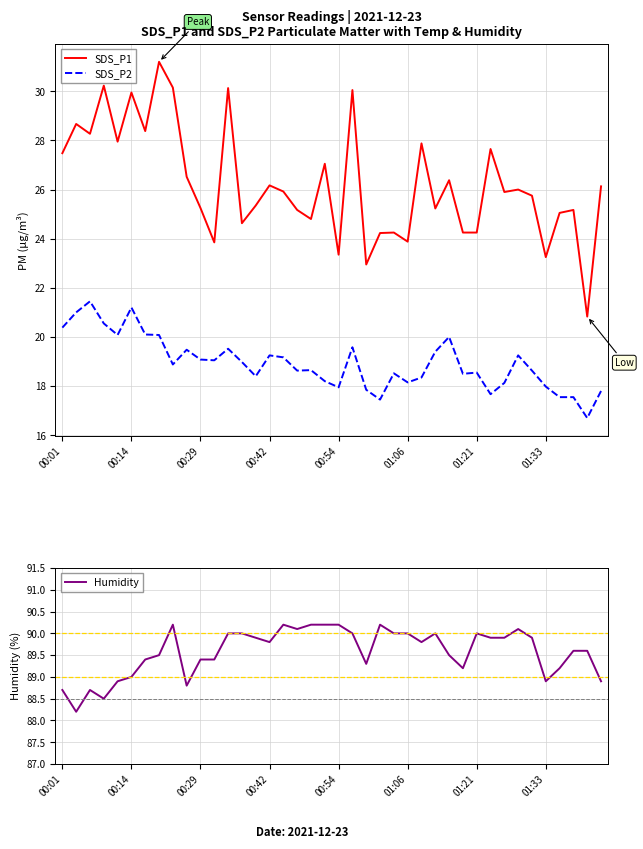

The value of SDS_P1 at 00:42 is 26.2. True or false?

True